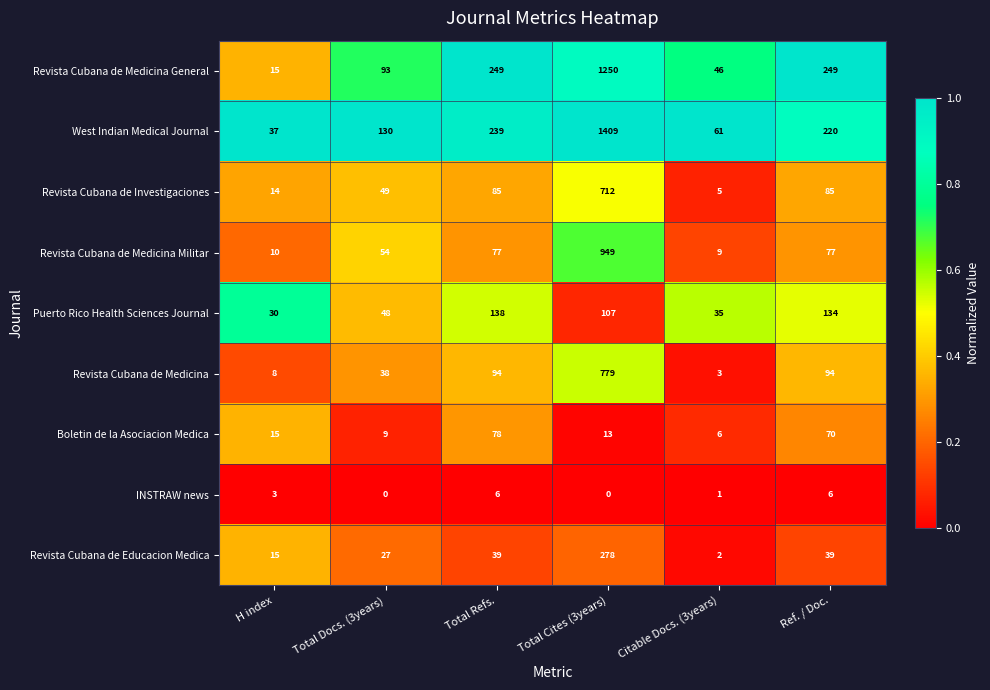

The value of Revista Cubana de Educacion Medica at Ref. / Doc. is 22. True or false?

False